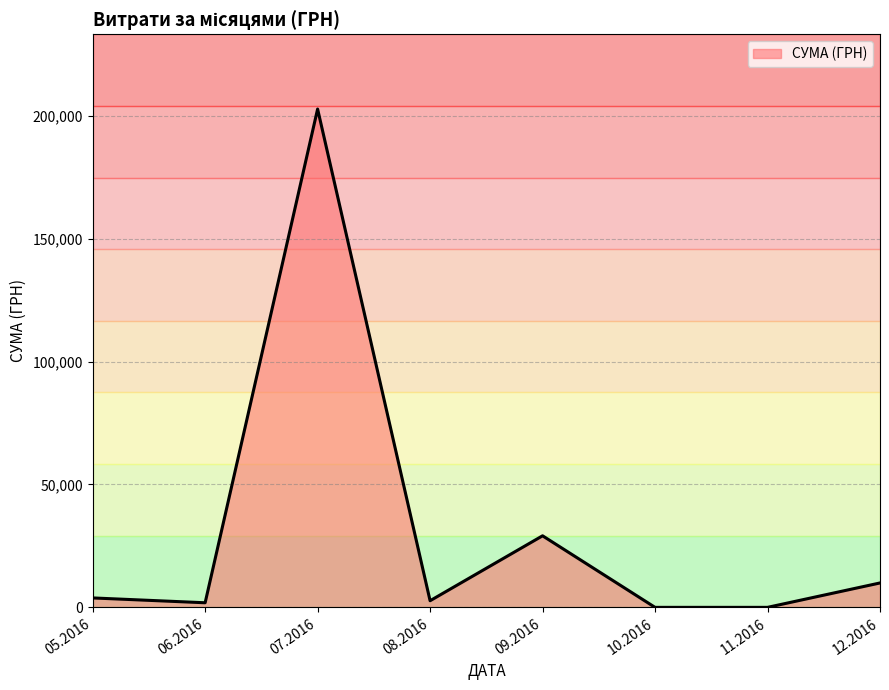

Count the number of categories in the chart.

8